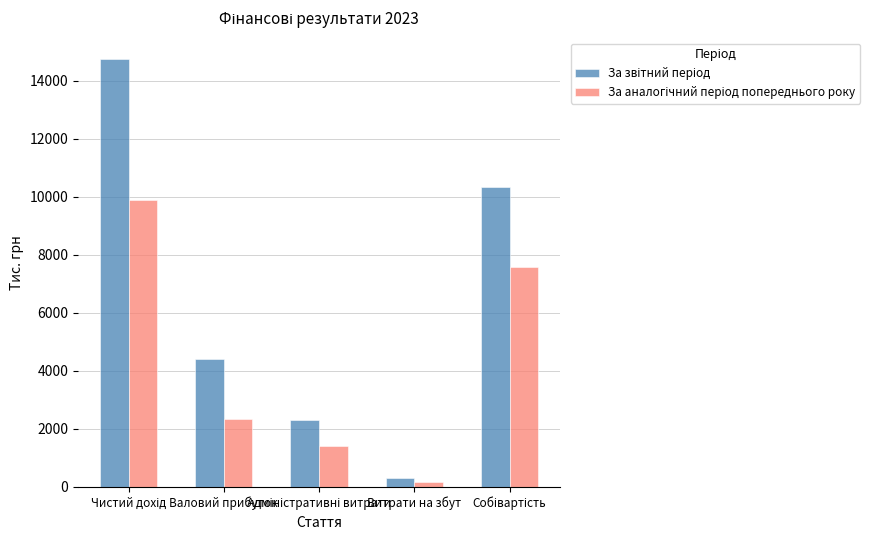

What is the maximum value shown in the chart?

14744